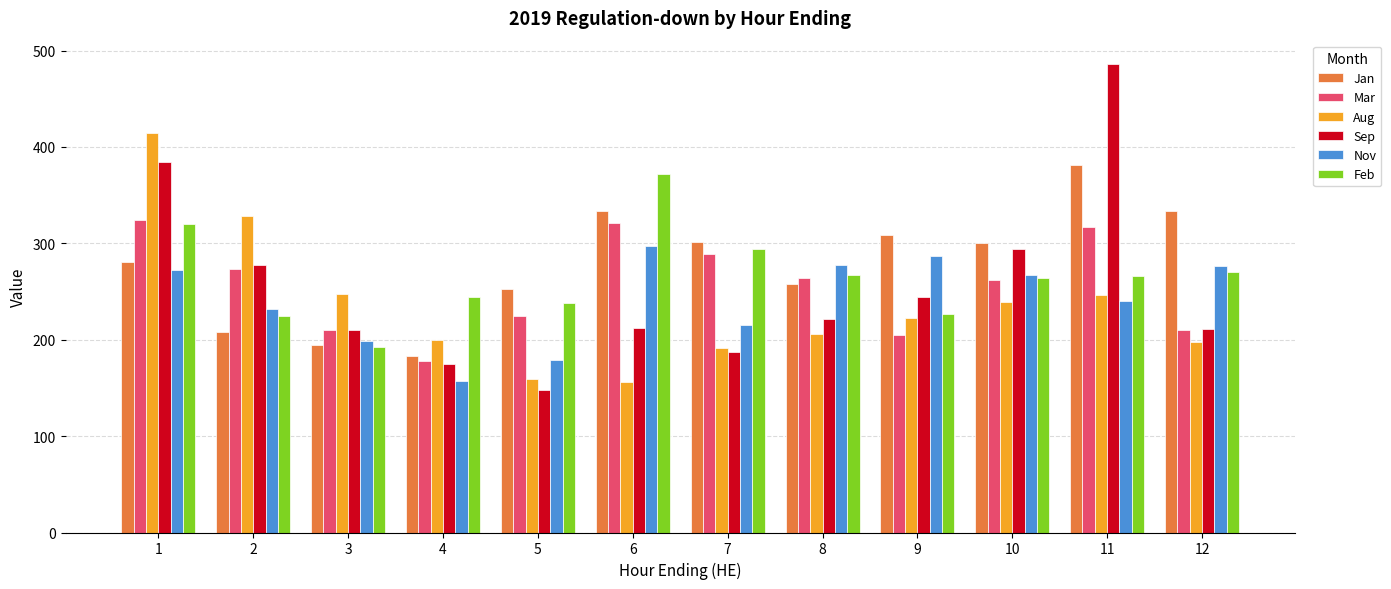

The Aug series shows 223 at 9. True or false?

True